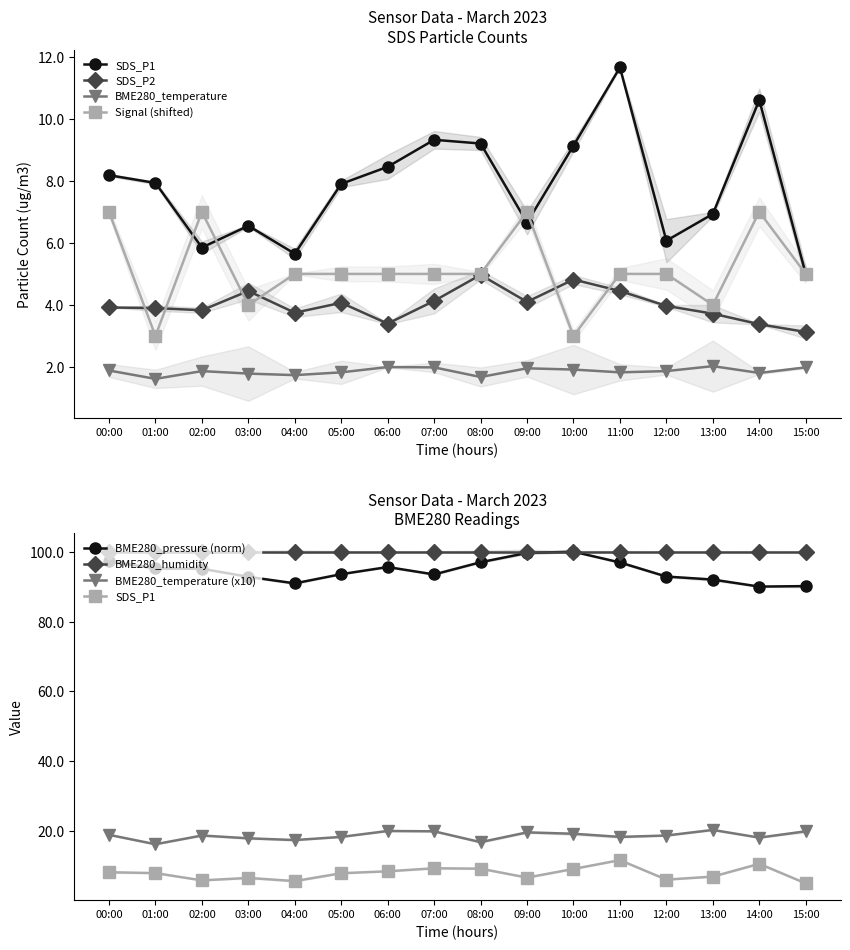

Reading left to right, extract all data points from this chart.

BME280_pressure: 00:00=97.2	01:00=95.2	02:00=95.1	03:00=92.8	04:00=90.9	05:00=93.6	06:00=95.6	07:00=93.5	08:00=97.0	09:00=99.6	10:00=100.0	11:00=96.9	12:00=92.9	13:00=92.0	14:00=90.0	15:00=90.1
BME280_temperature: 00:00=1.9	01:00=1.6	02:00=1.9	03:00=1.8	04:00=1.7	05:00=1.8	06:00=2.0	07:00=2.0	08:00=1.7	09:00=2.0	10:00=1.9	11:00=1.8	12:00=1.9	13:00=2.0	14:00=1.8	15:00=2.0
SDS_P1: 00:00=8.2	01:00=7.9	02:00=5.8	03:00=6.5	04:00=5.7	05:00=7.9	06:00=8.4	07:00=9.3	08:00=9.2	09:00=6.7	10:00=9.1	11:00=11.7	12:00=6.1	13:00=6.9	14:00=10.6	15:00=5.0
SDS_P2: 00:00=3.9	01:00=3.9	02:00=3.8	03:00=4.5	04:00=3.8	05:00=4.1	06:00=3.4	07:00=4.1	08:00=5.0	09:00=4.1	10:00=4.8	11:00=4.5	12:00=4.0	13:00=3.7	14:00=3.4	15:00=3.1
Signal: 00:00=7.0	01:00=3.0	02:00=7.0	03:00=4.0	04:00=5.0	05:00=5.0	06:00=5.0	07:00=5.0	08:00=5.0	09:00=7.0	10:00=3.0	11:00=5.0	12:00=5.0	13:00=4.0	14:00=7.0	15:00=5.0